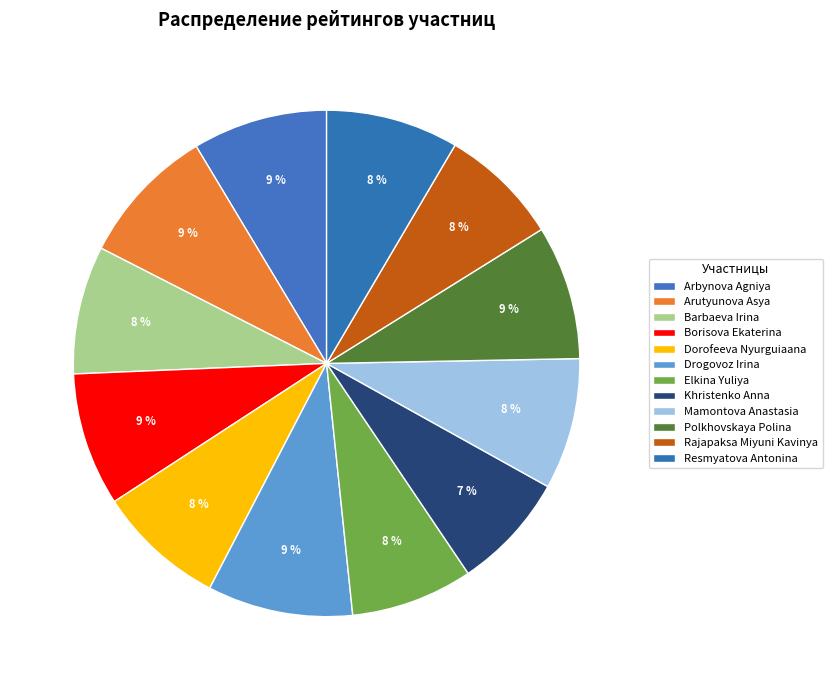

What percentage is the Drogovoz Irina slice, to the nearest percent?

9%